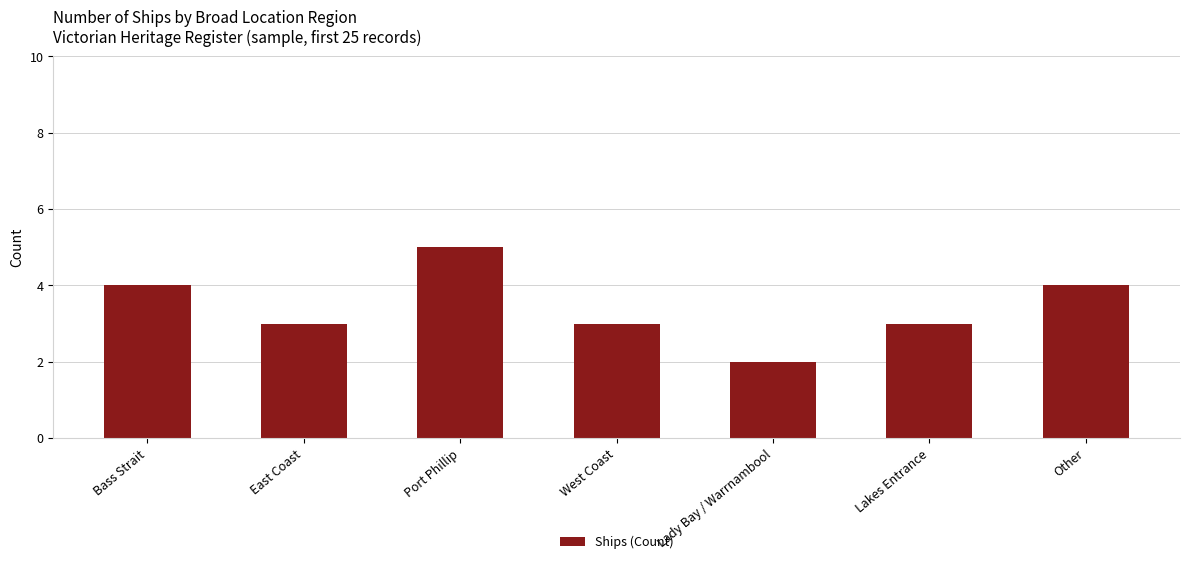

What is the sum of the values at Other and Lakes Entrance?

7